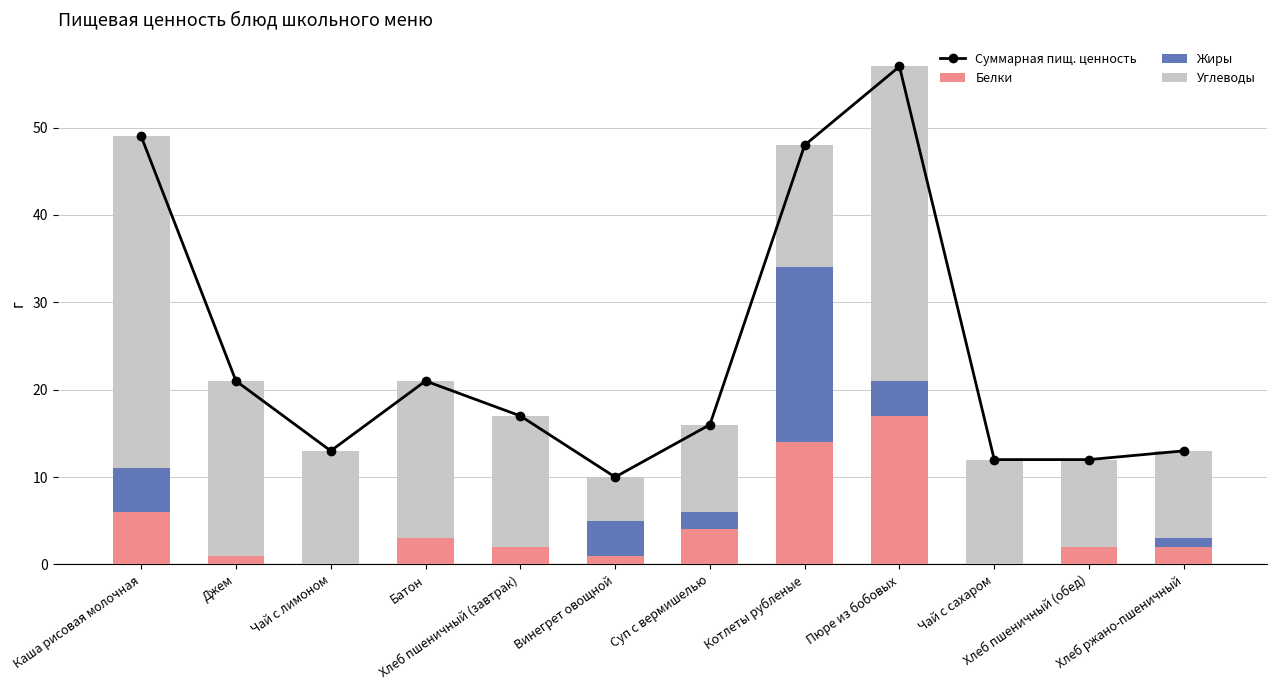

Rank the series by their maximum value, from lowest to highest.

Белки, Жиры, Углеводы, Суммарная пищ. ценность